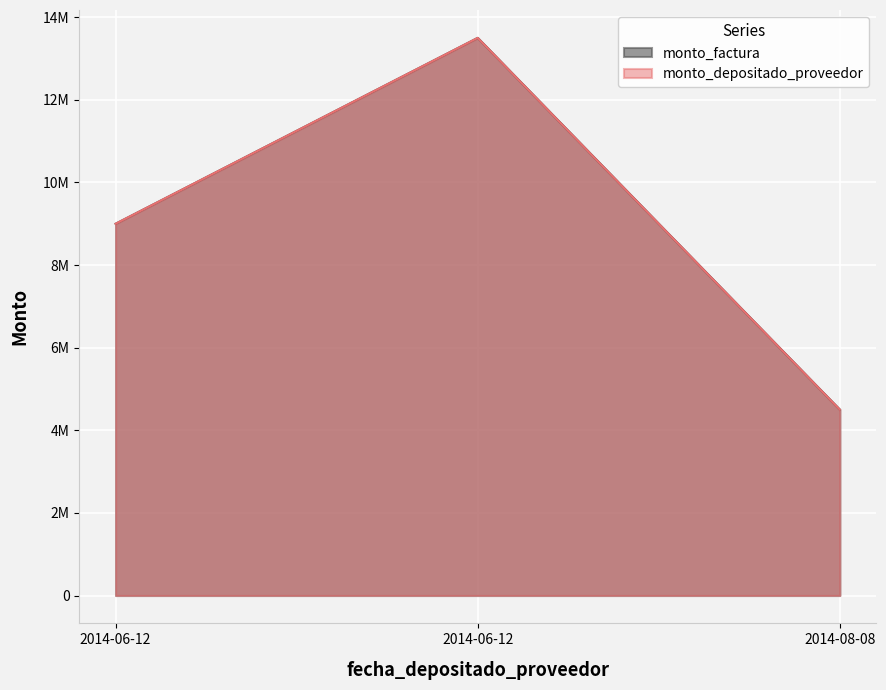

The monto_factura series shows 13500000 at 2014-06-12. True or false?

True